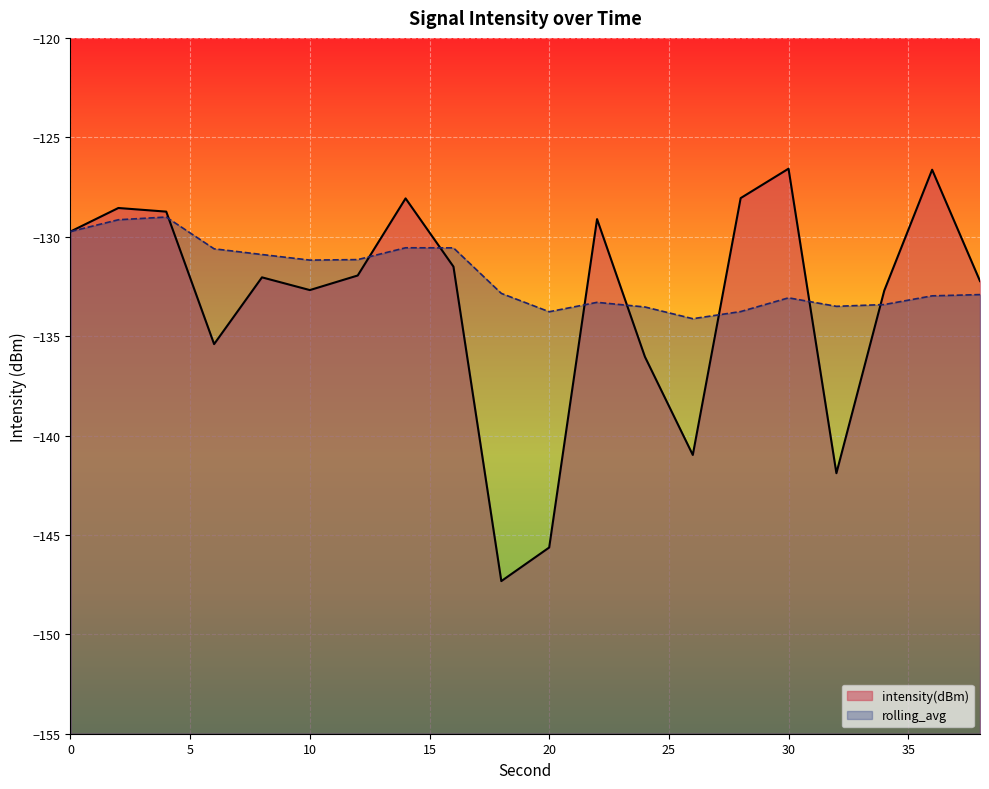

The intensity(dBm) series shows -141.0 at 26. True or false?

True